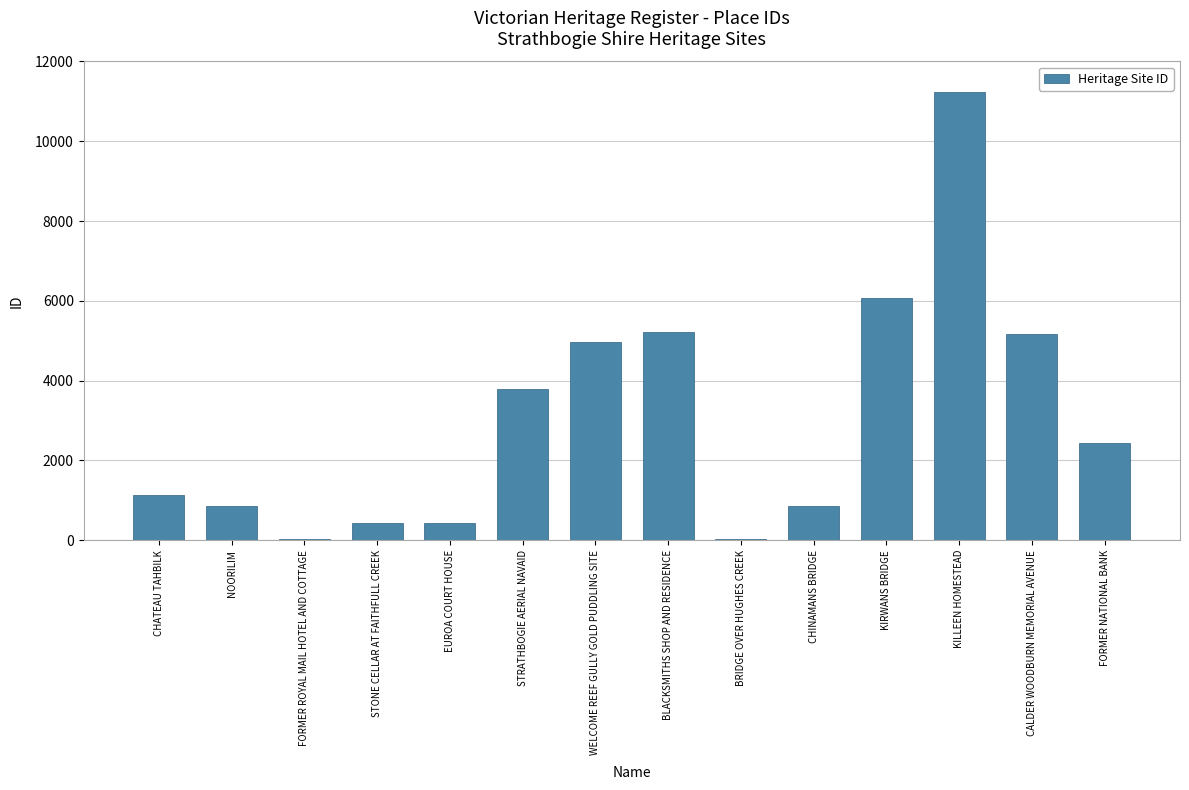

How many series are shown in this chart?

1